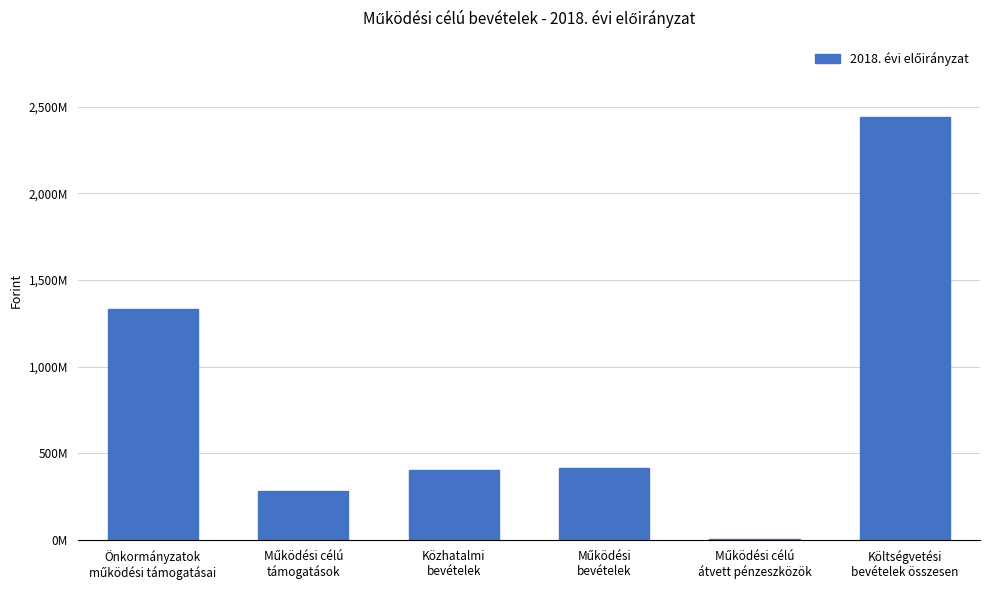

At which label does the data first exceed 415544145?

Önkormányzatok
működési támogatásai